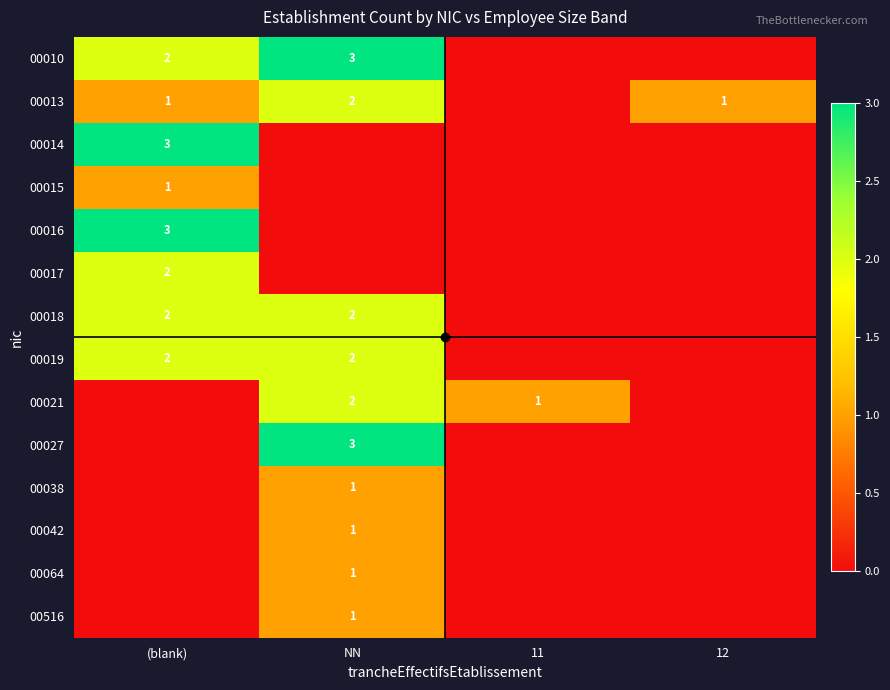

Between 12 and NN, which is larger?

NN